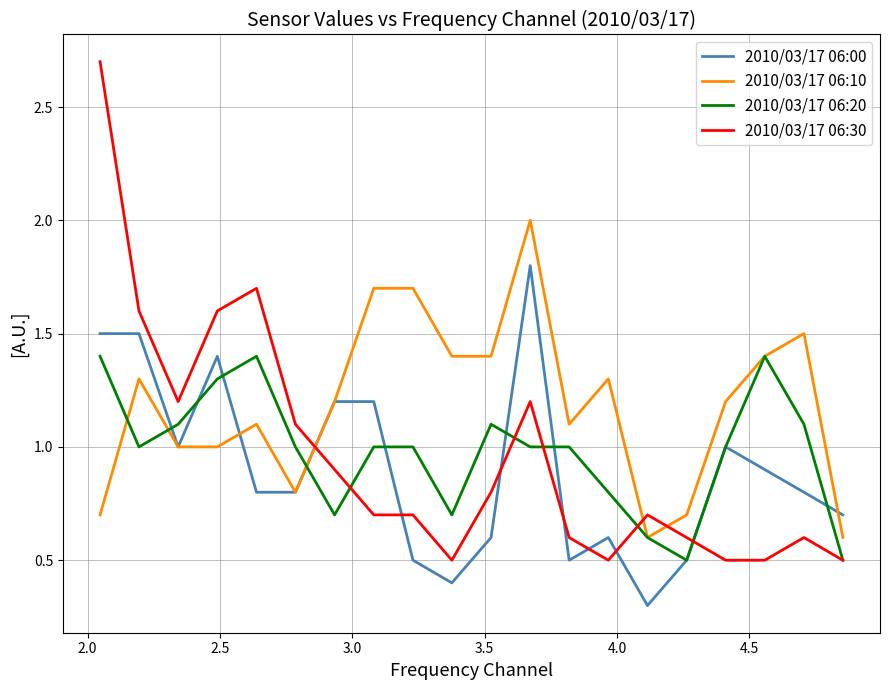

True or false: 2010/03/17 06:10 has more than 1 interior local peaks.

True